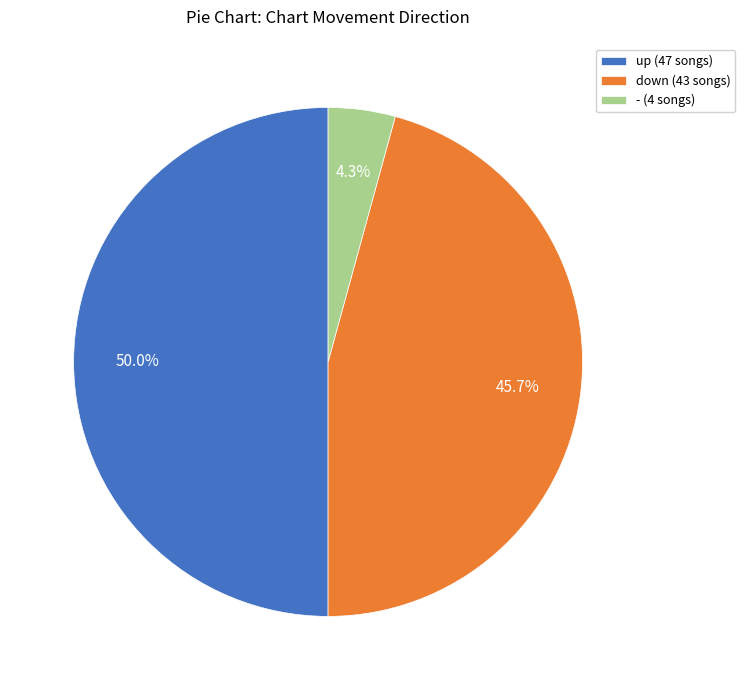

Which category has the smallest portion of the pie?

-